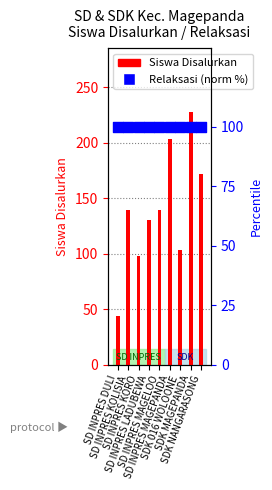

What is the total value across all series at SD INPRES KORO?

198